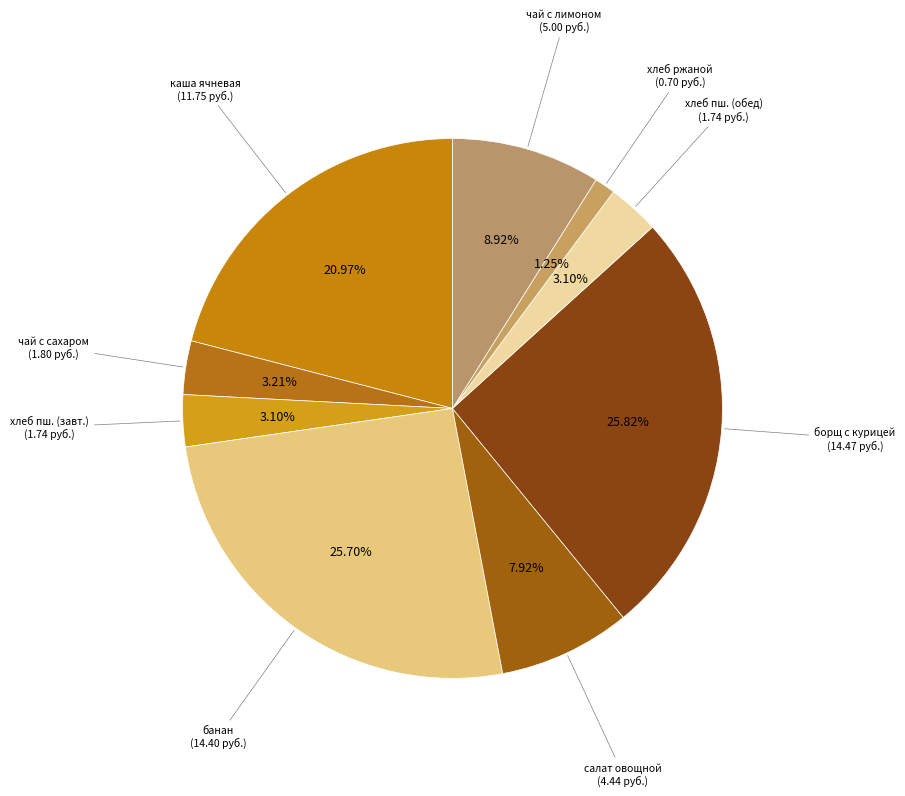

Which has a higher value, хлеб ржаной or хлеб пш. (завт.)?

хлеб пш. (завт.)